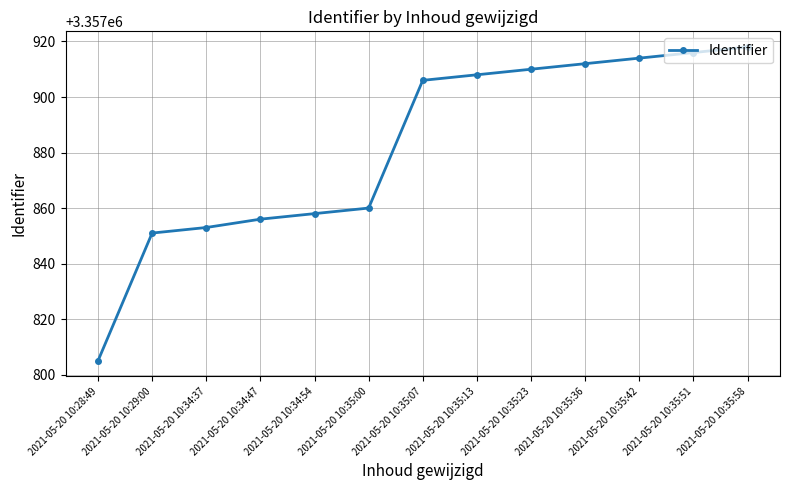

Reading left to right, transcribe all the data shown in this chart.

2021-05-20 10:28:49=3357805	2021-05-20 10:29:00=3357851	2021-05-20 10:34:37=3357853	2021-05-20 10:34:47=3357856	2021-05-20 10:34:54=3357858	2021-05-20 10:35:00=3357860	2021-05-20 10:35:07=3357906	2021-05-20 10:35:13=3357908	2021-05-20 10:35:23=3357910	2021-05-20 10:35:36=3357912	2021-05-20 10:35:42=3357914	2021-05-20 10:35:51=3357916	2021-05-20 10:35:58=3357918